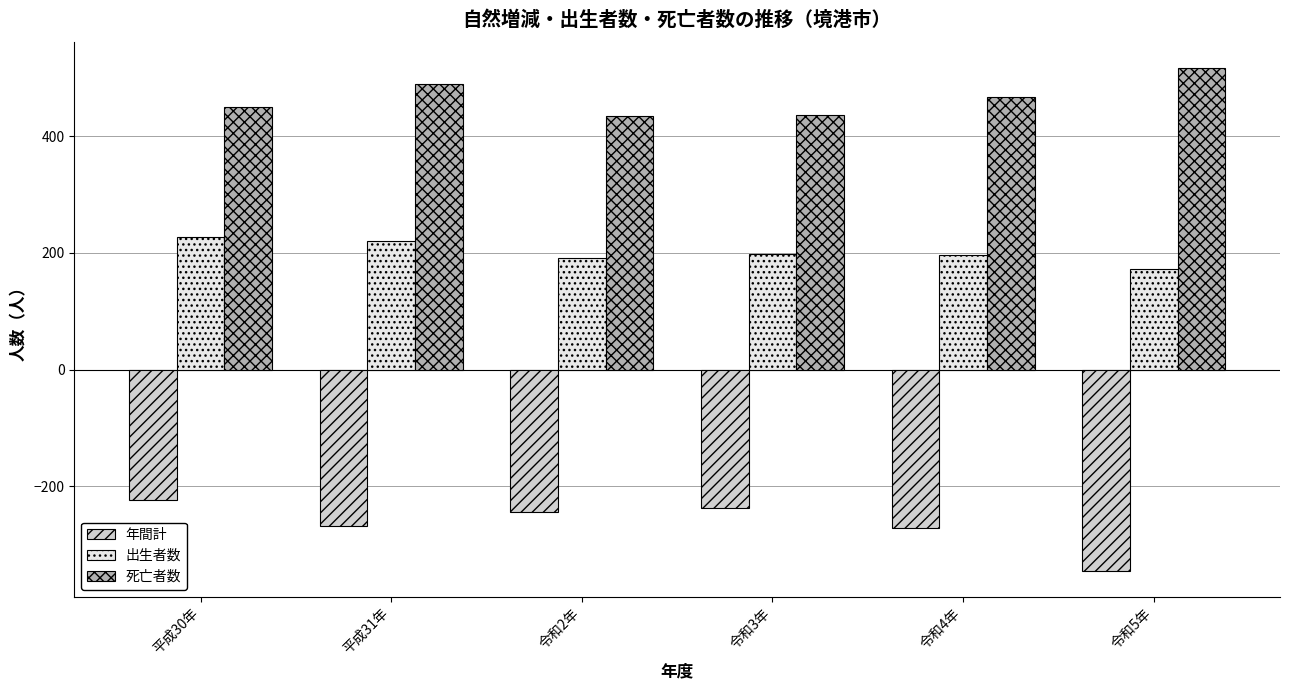

What is the average value of the 出生者数 series?

201